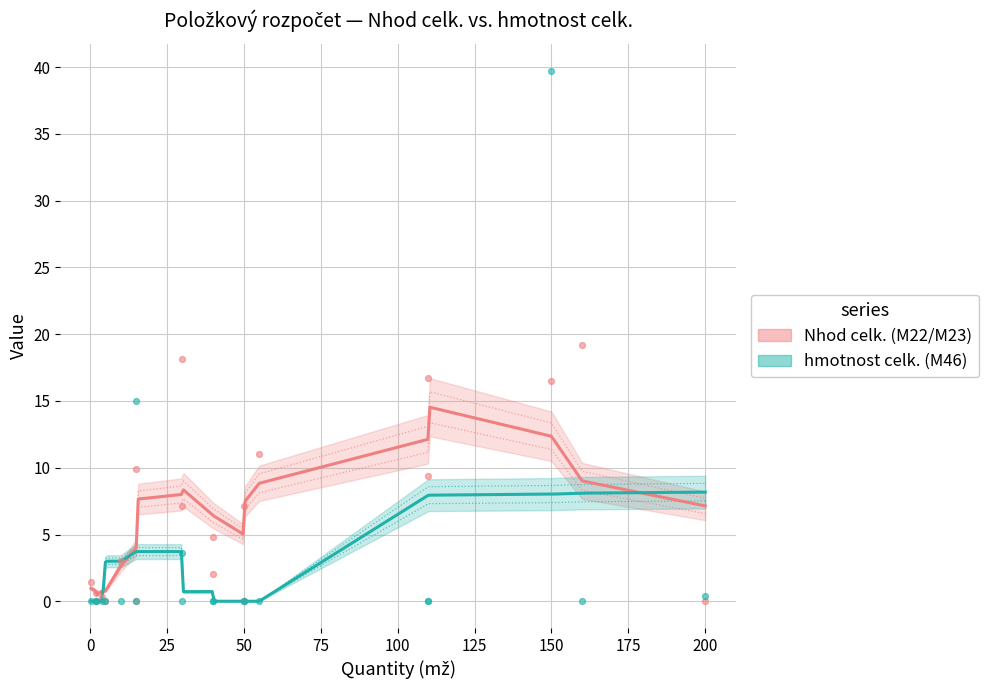

Is the value of Nhod celk. (M22/M23) at m greater than the value of hmotnost celk. (M46) at m?

Yes